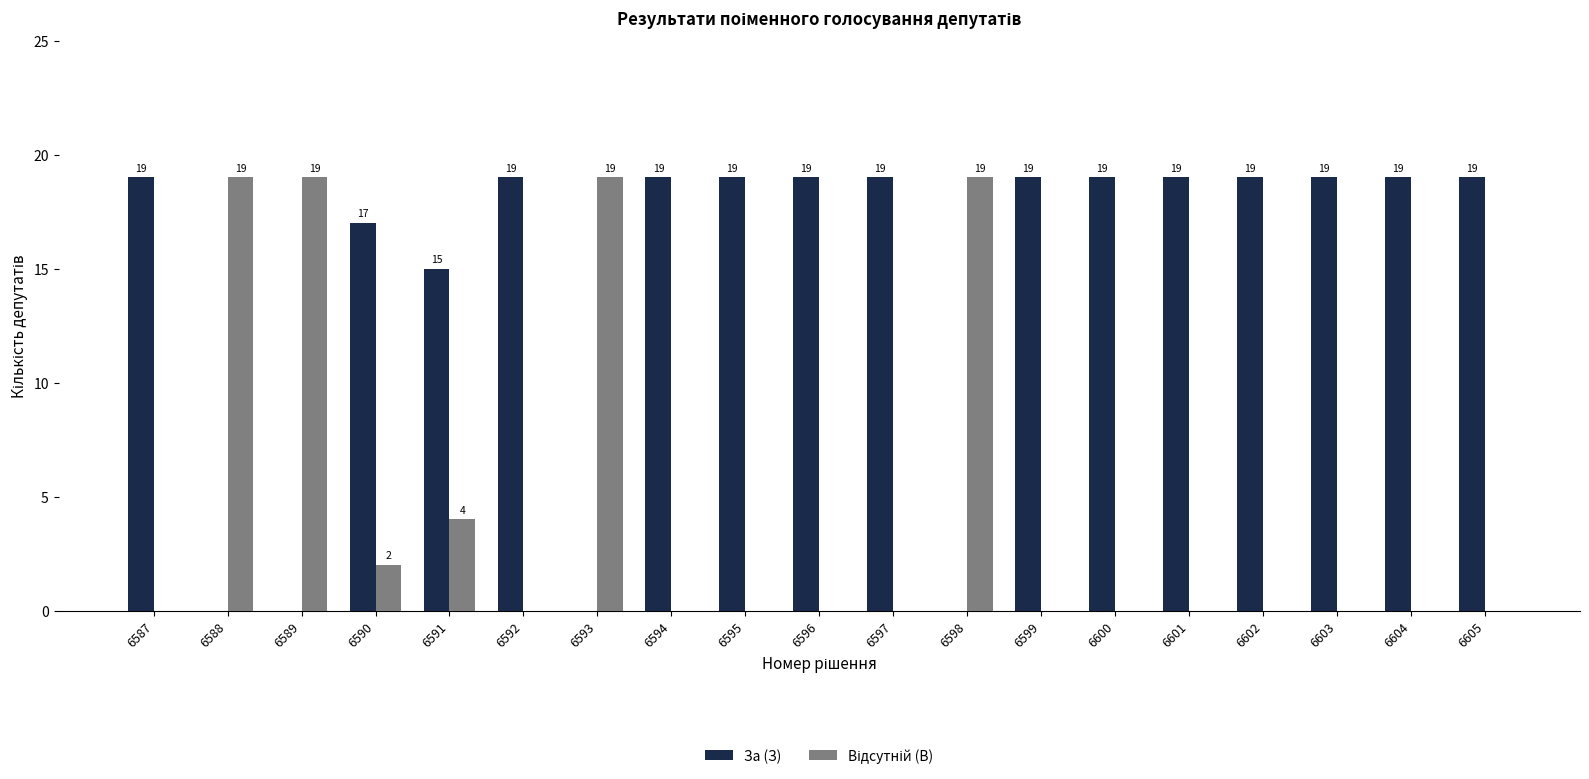

Is it true that За (З) equals 19 at 6602?

True